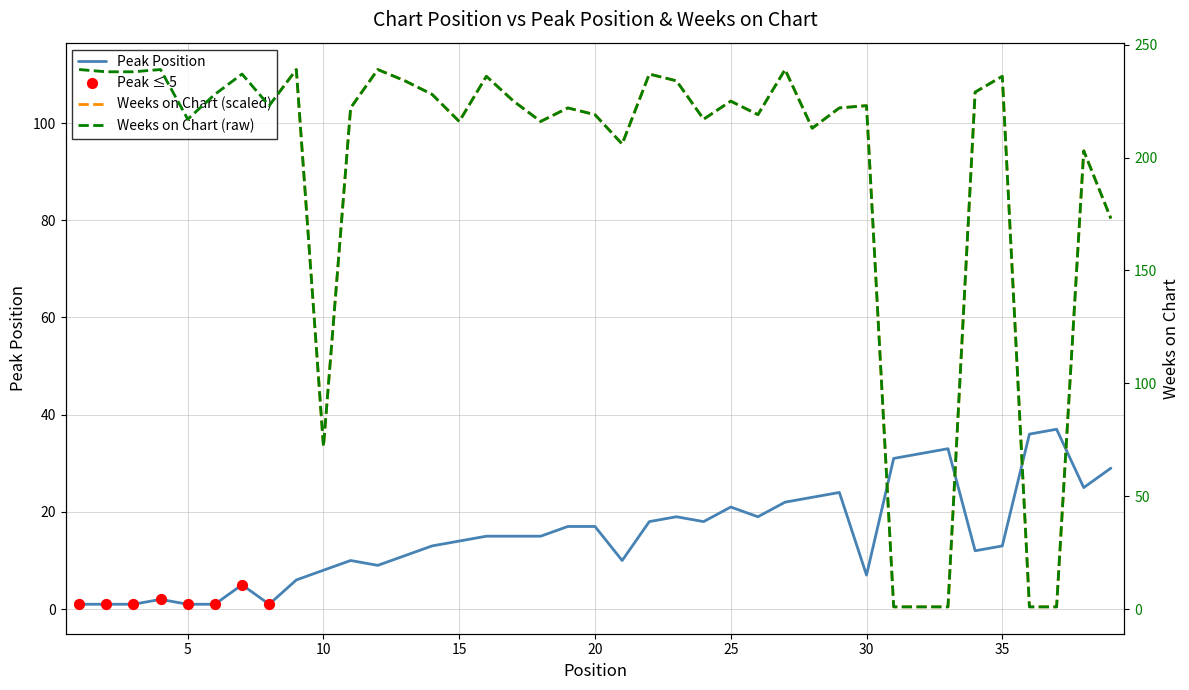

Is the value of Weeks on Chart at 10 greater than the value of Peak Position at 13?

Yes